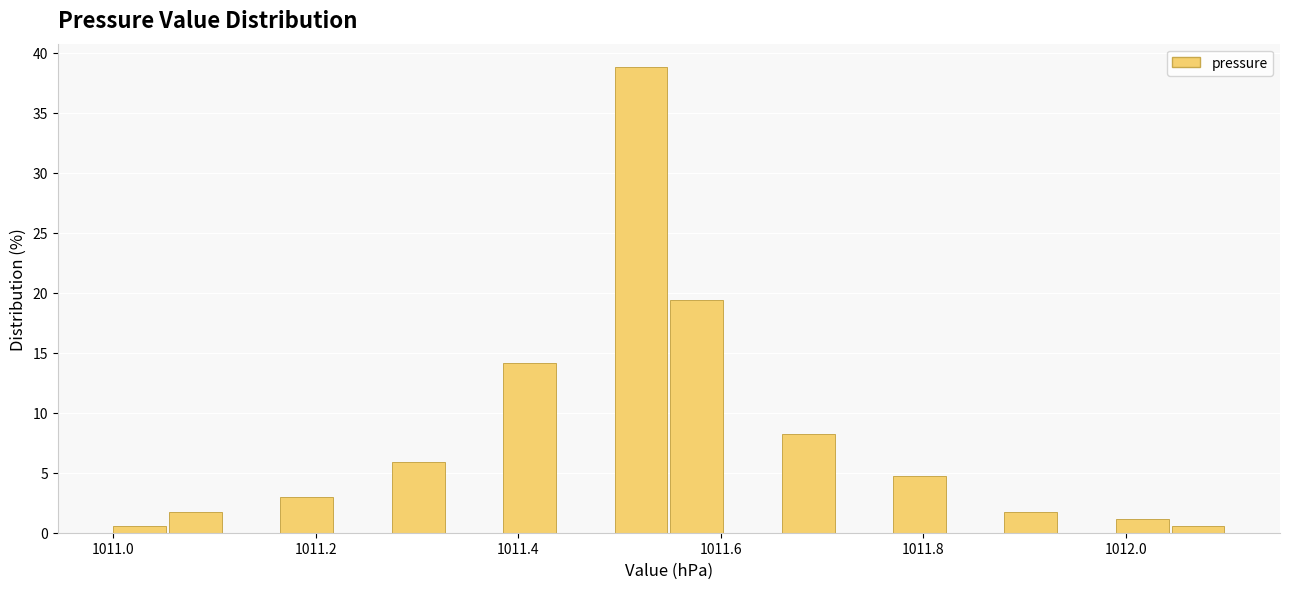

Read against the x-axis, roughly where is the centre of the tallest bar?

1011.52